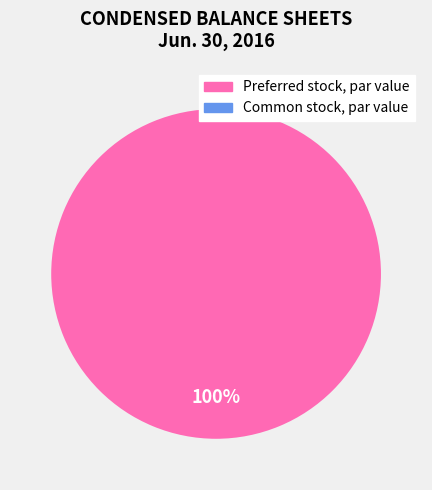

To the nearest percent, what is the combined percentage of Common stock, par value and Preferred stock, par value?

100%